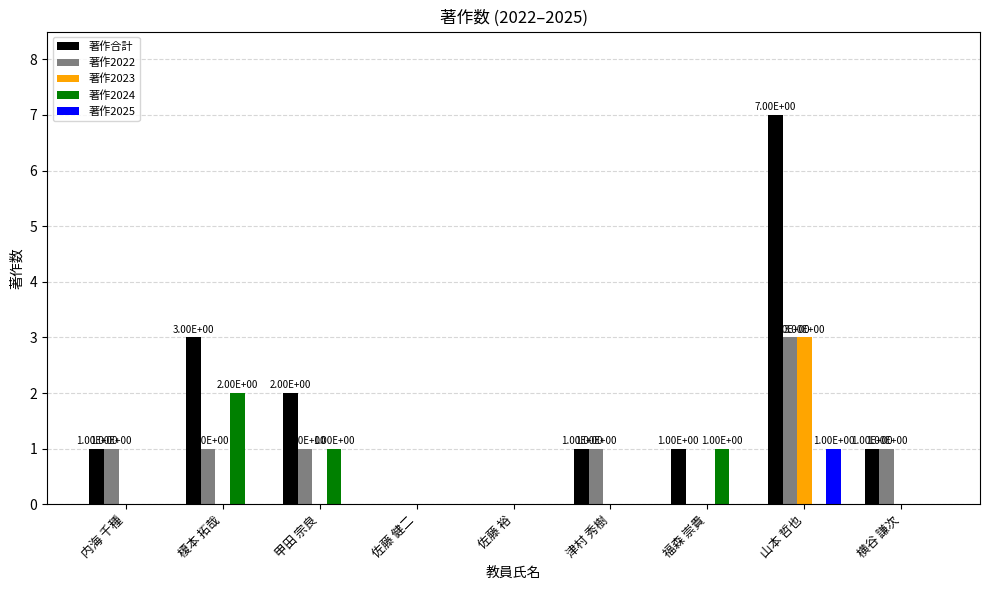

How many 著作2022 values are between 0 and 1?

8